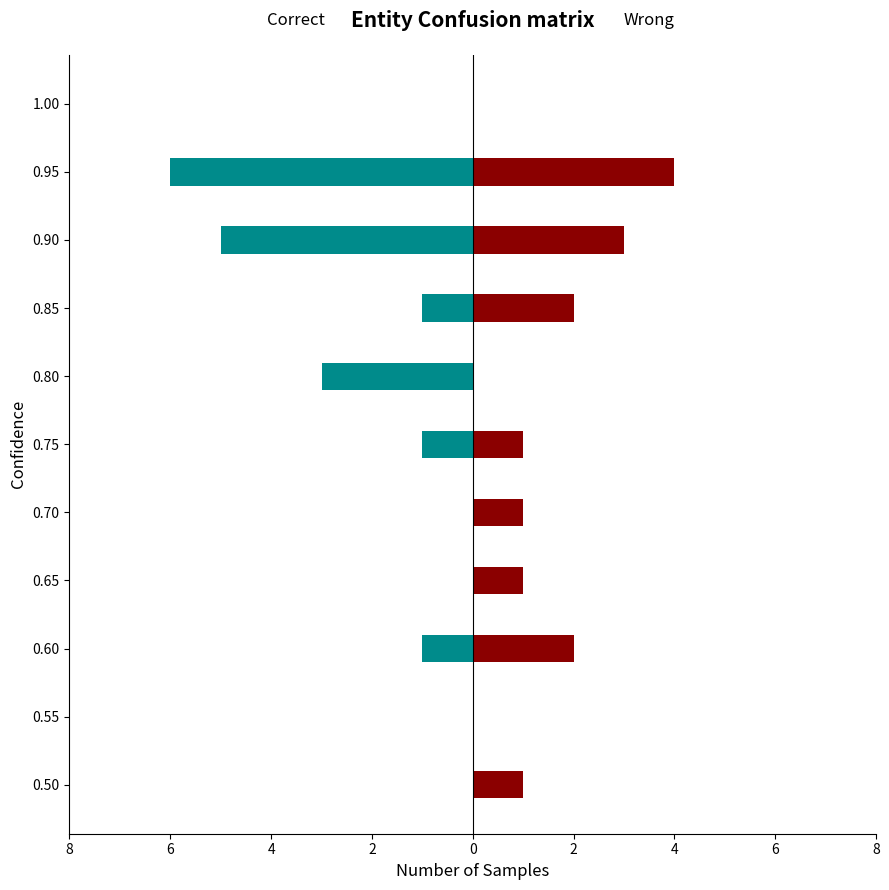

How many data points in Wrong are above 1?

4